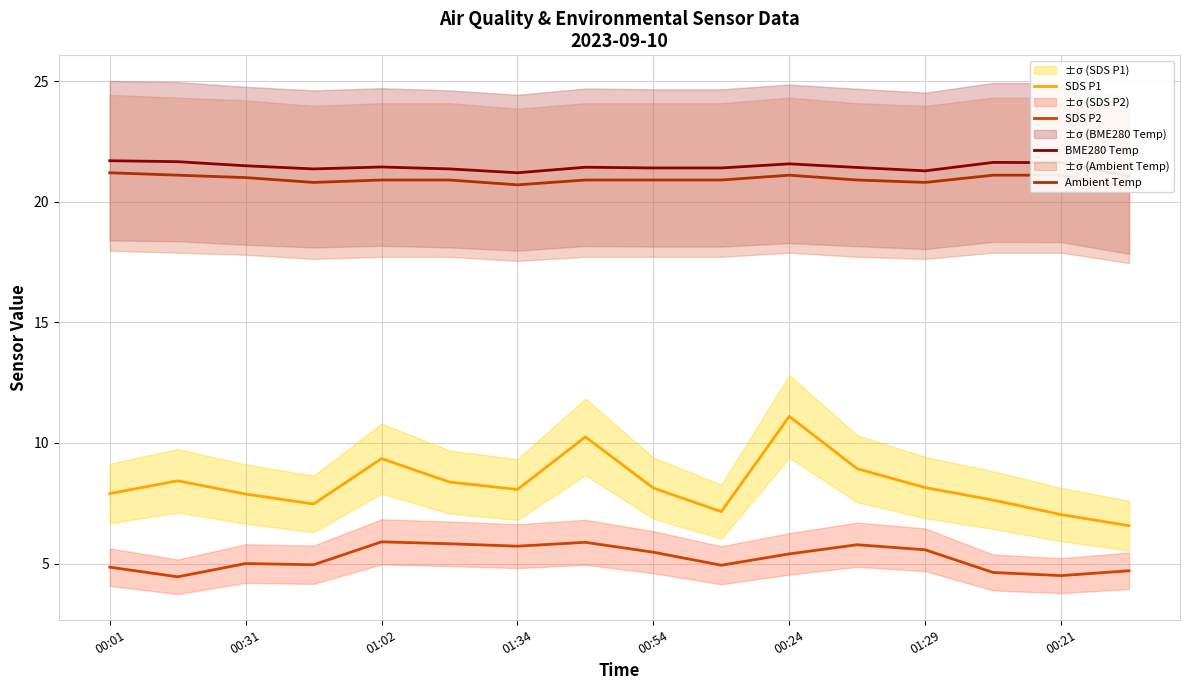

Rank the series by their maximum value, from lowest to highest.

SDS P2, SDS P1, Ambient Temp, BME280 Temp